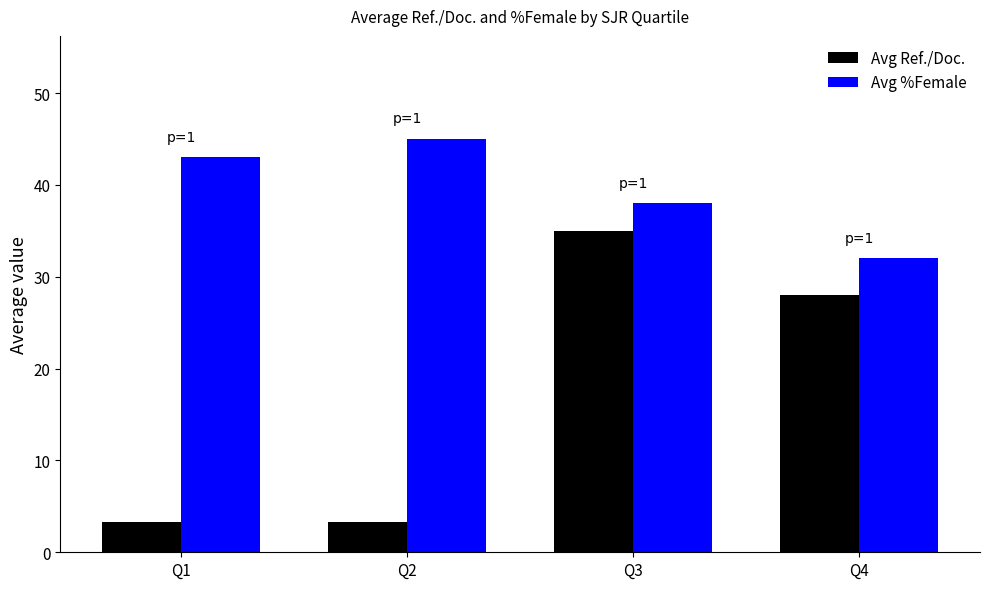

Which series changed the most between Q2 and Q3?

Avg Ref./Doc.